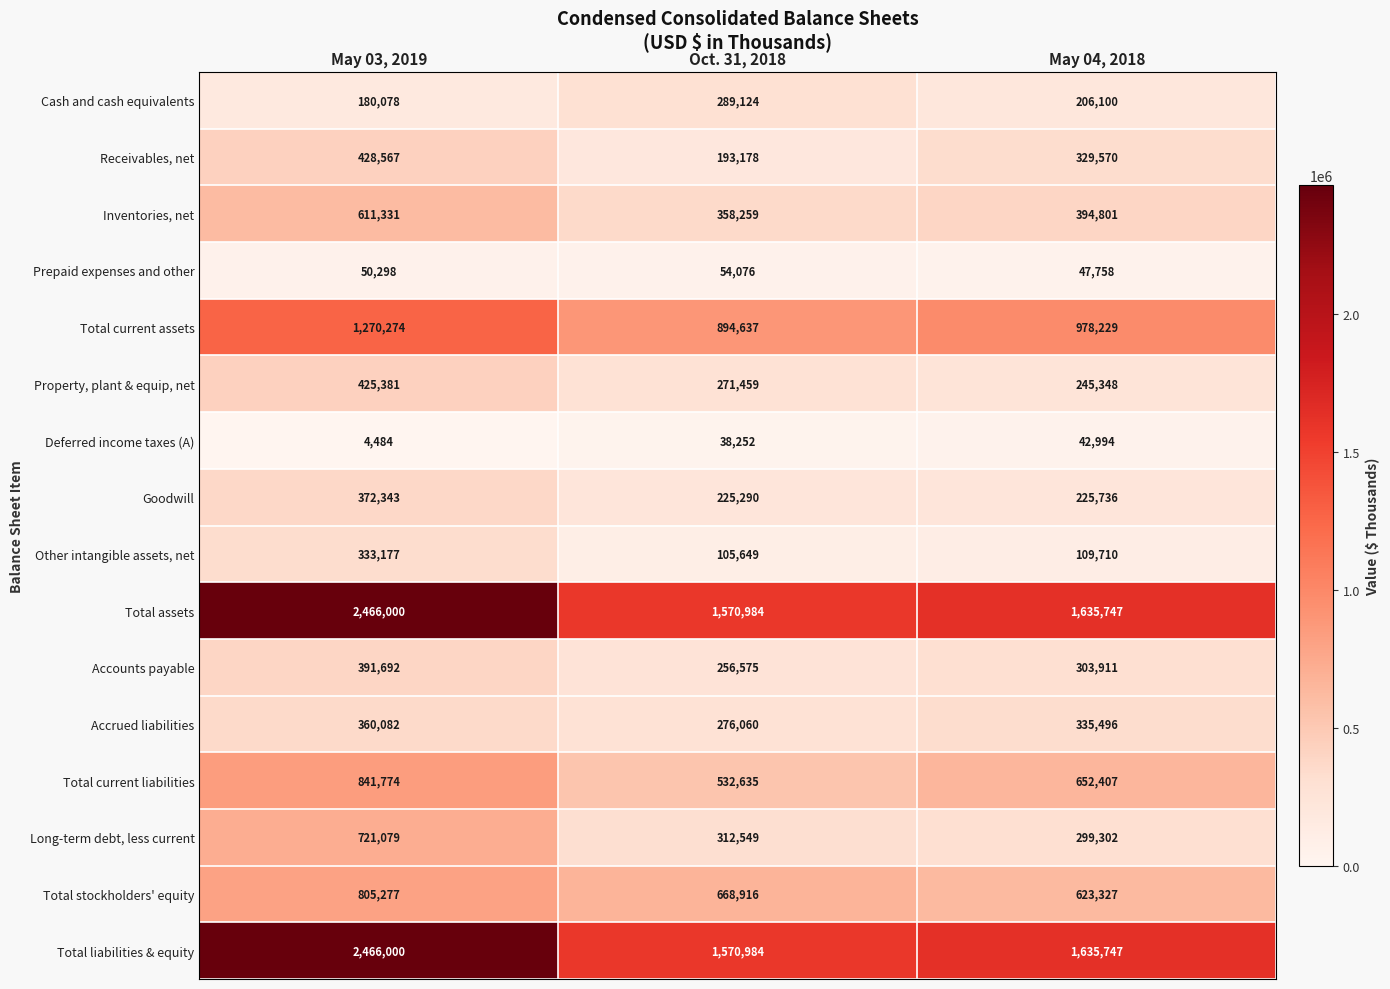

At which label does Other intangible assets, net reach its peak?

May 03, 2019